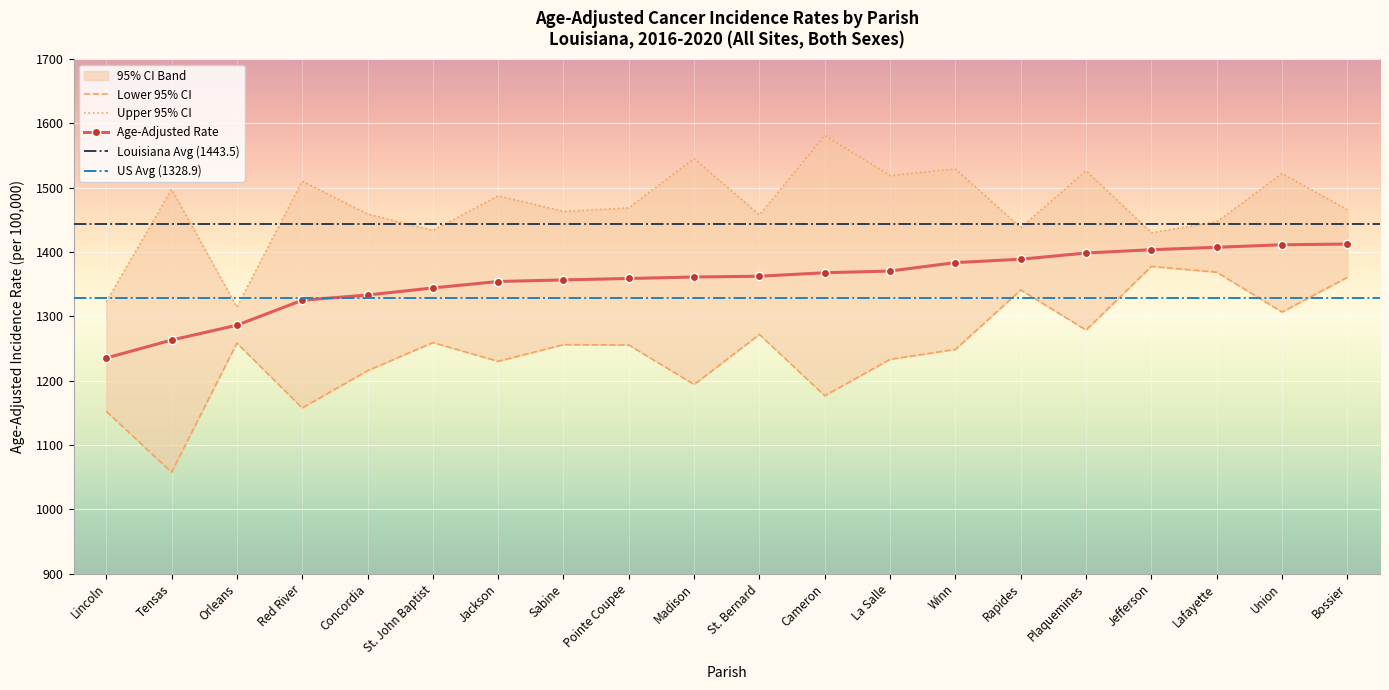

What is the value of the Age-Adjusted Rate point at the 17th from the left?

1403.7